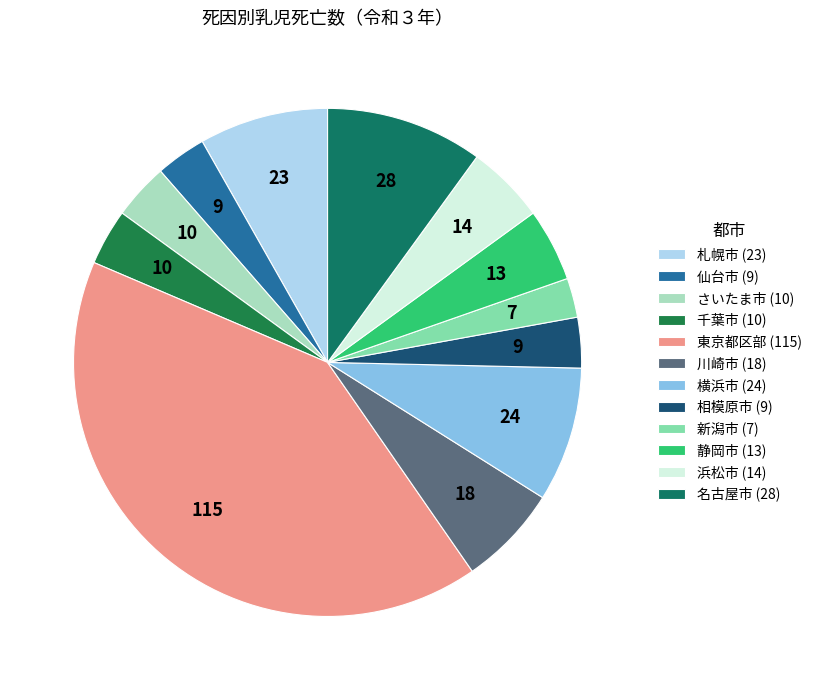

Rank the categories by value from lowest to highest.

新潟市, 仙台市, 相模原市, さいたま市, 千葉市, 静岡市, 浜松市, 川崎市, 札幌市, 横浜市, 名古屋市, 東京都区部